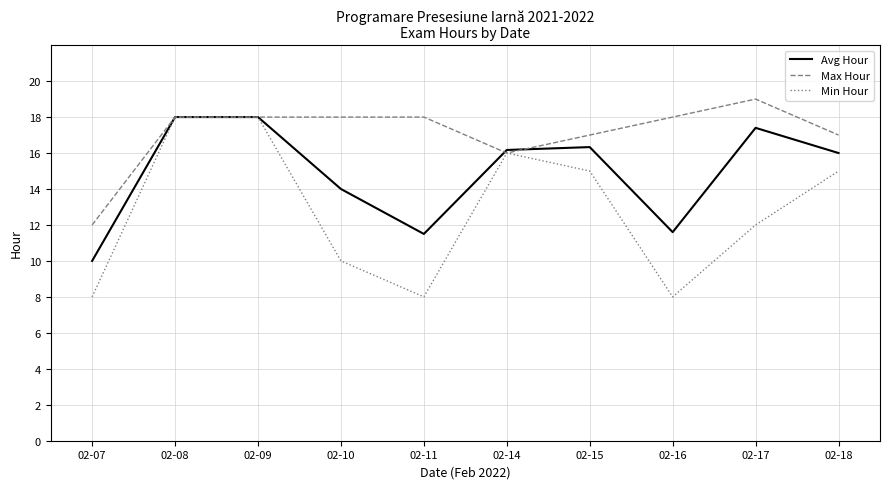

Which series has the largest total across all categories?

Max Hour